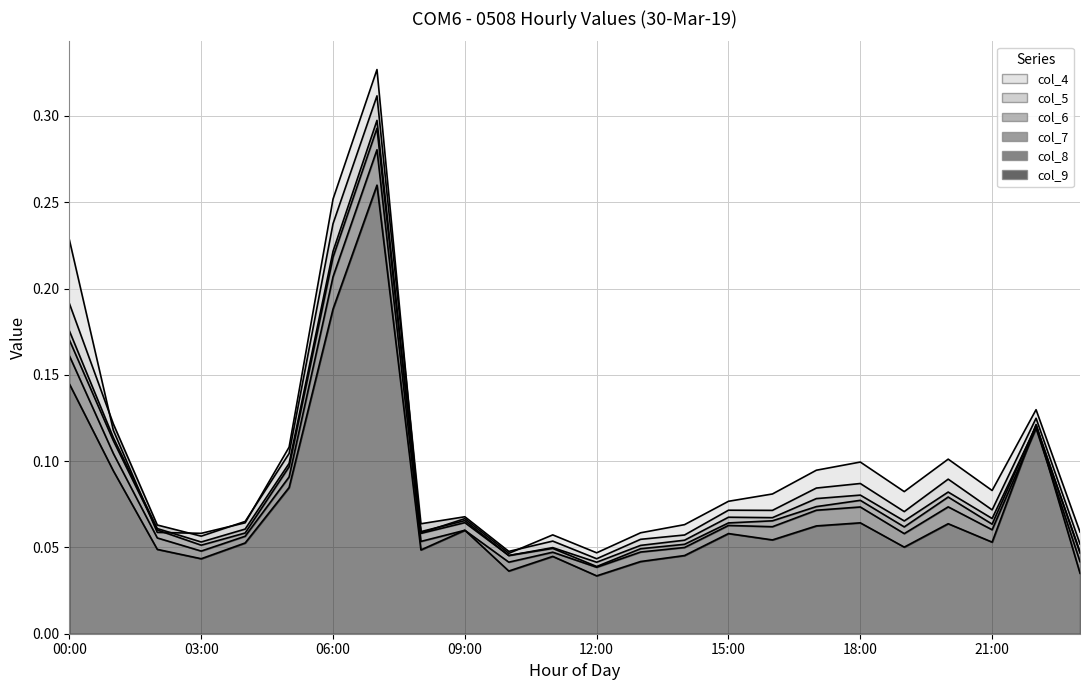

Where is col_8 nearest to the value 0?

12:00